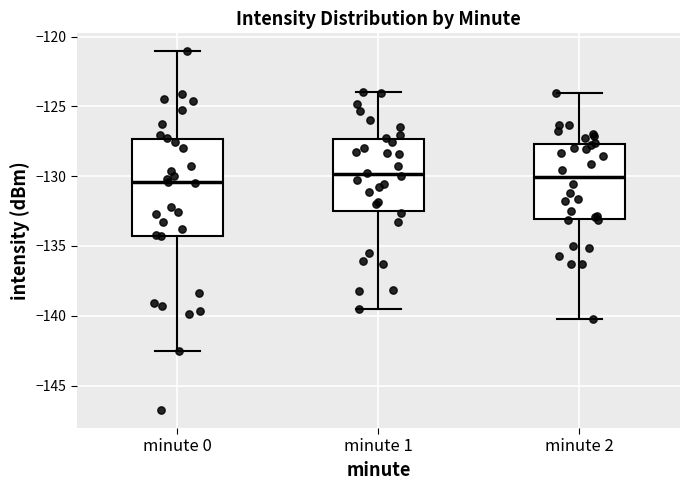

Reading left to right, read every box against the y-axis: the position of its median line, the range the box covers, and the ends of its whiskers. The values are not printed on the chart, so give them approximately, as read against the axis.

minute 0: median -130.5, box -134.5 to -127.5, whiskers -142.5 to -121.0
minute 1: median -130.0, box -132.5 to -127.5, whiskers -139.5 to -124.0
minute 2: median -130.0, box -133.0 to -127.5, whiskers -140.0 to -124.0